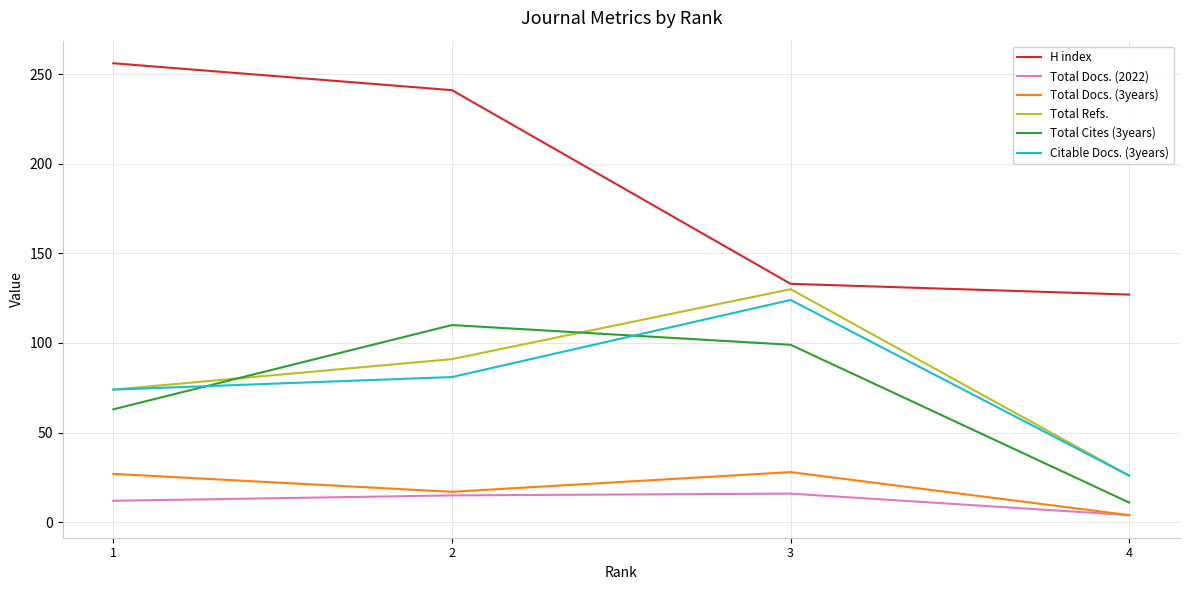

What is the difference between the maximum and minimum values in the Total Cites (3years) series?

99